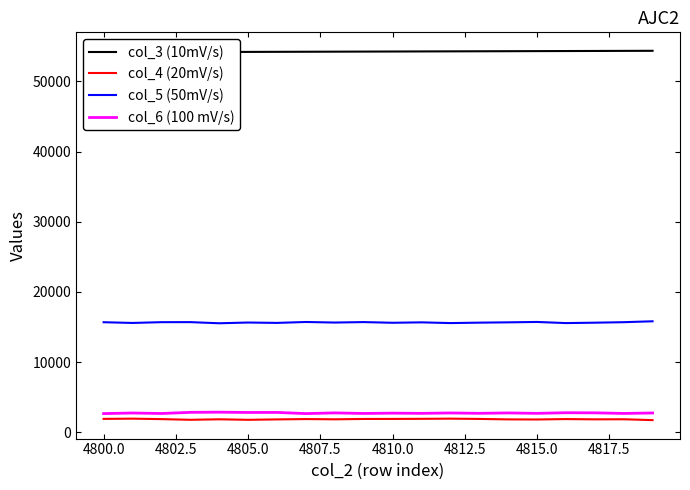

True or false: col_5 (50mV/s) and col_3 (10mV/s) intersect in this chart.

False